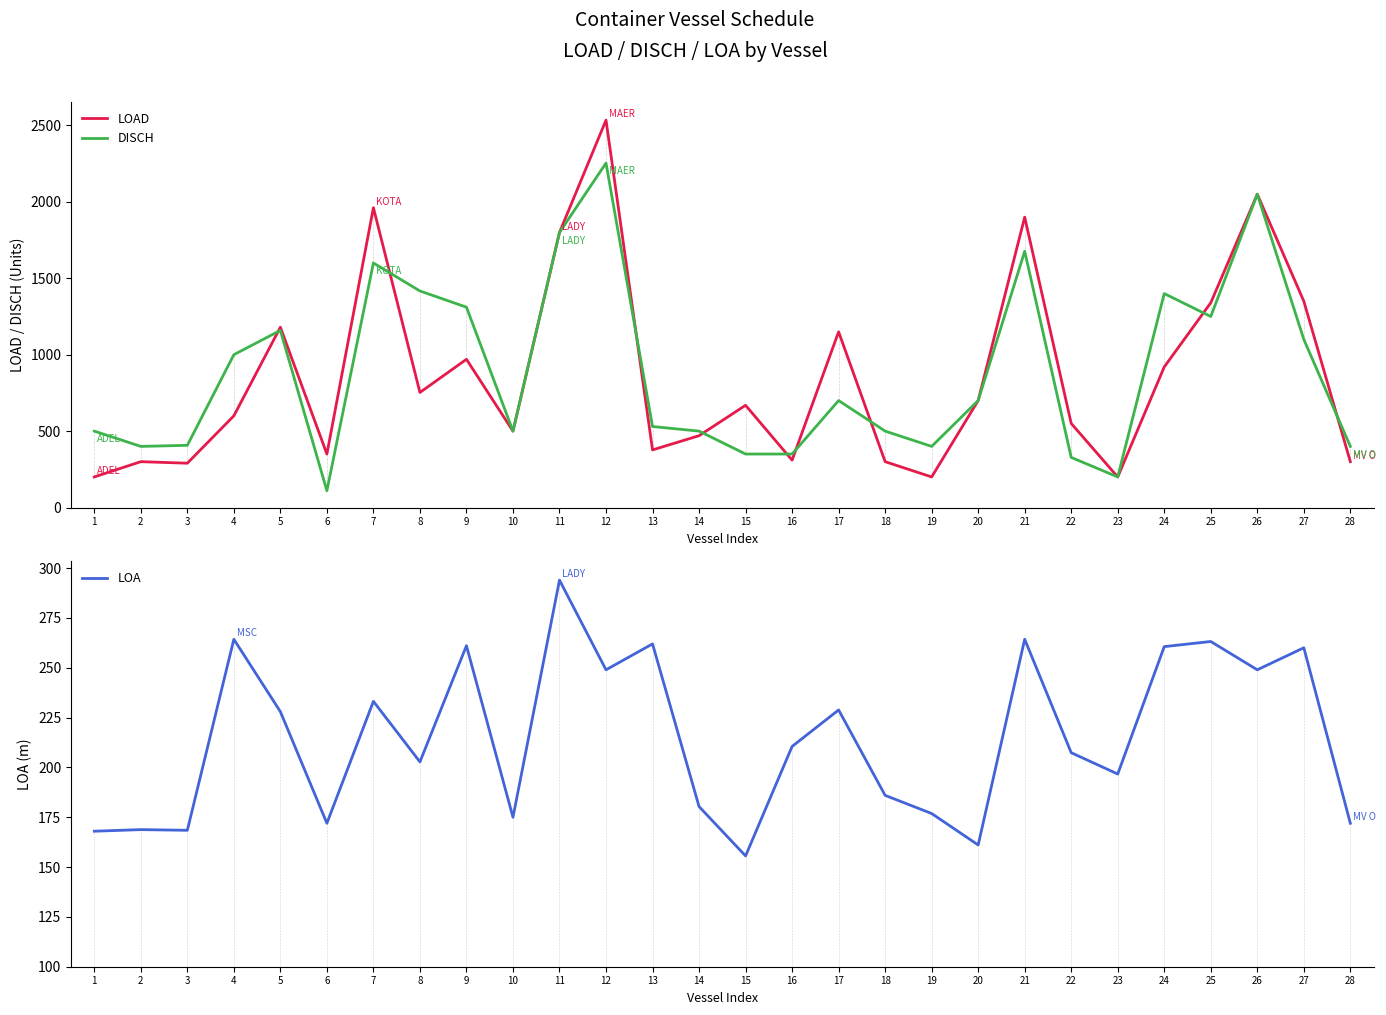

Which series changed the most between 7 and 21?

DISCH